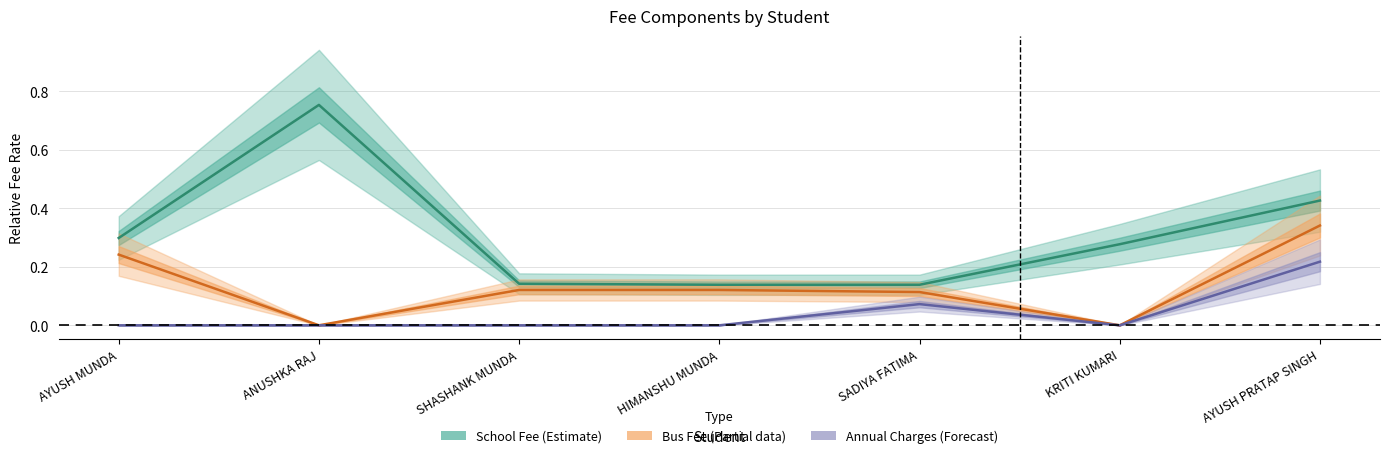

At which label is ANNUAL CHARGES closest to 0?

AYUSH MUNDA